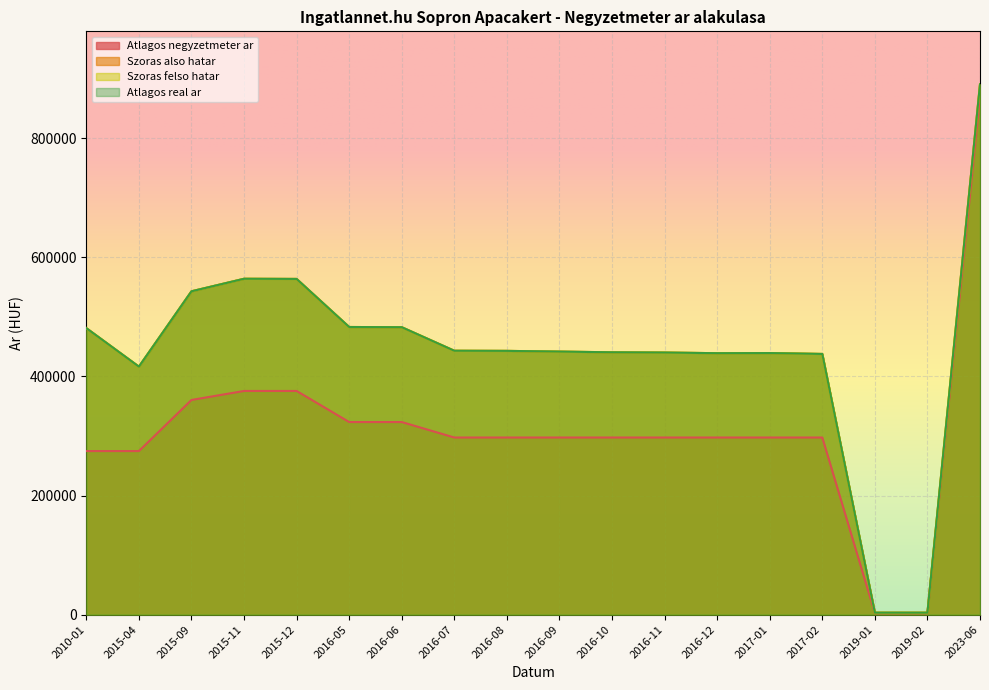

List the series in order of their peak value, highest first.

Szoras also hatar, Szoras felso hatar, Atlagos real ar, Atlagos negyzetmeter ar